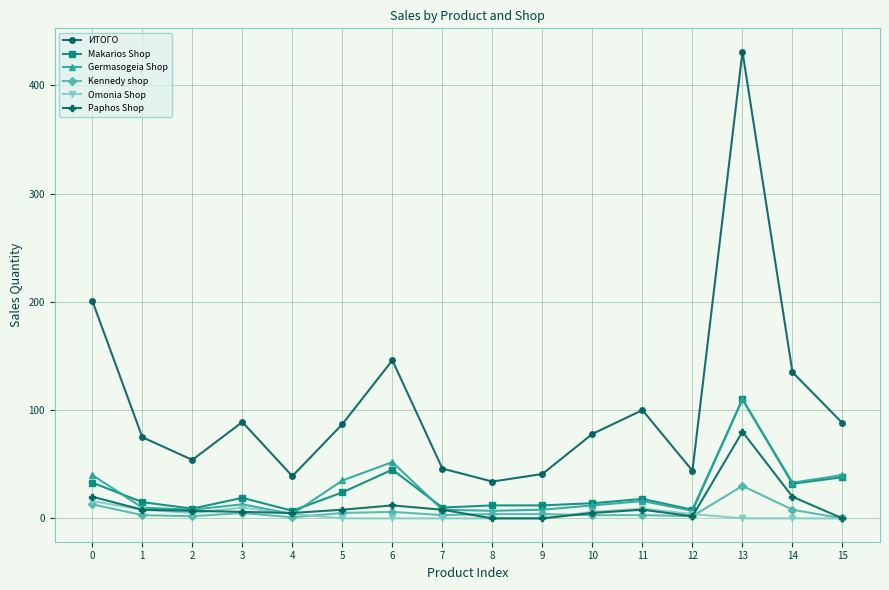

What value does the Paphos Shop series have at 11, to the nearest 10?

10